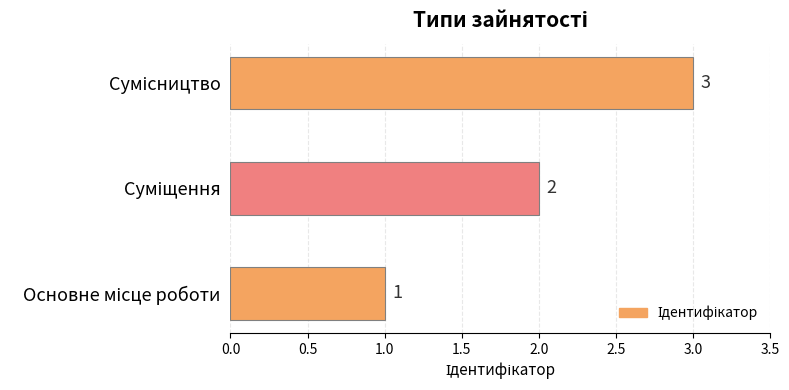

How many values are between 1 and 3?

3